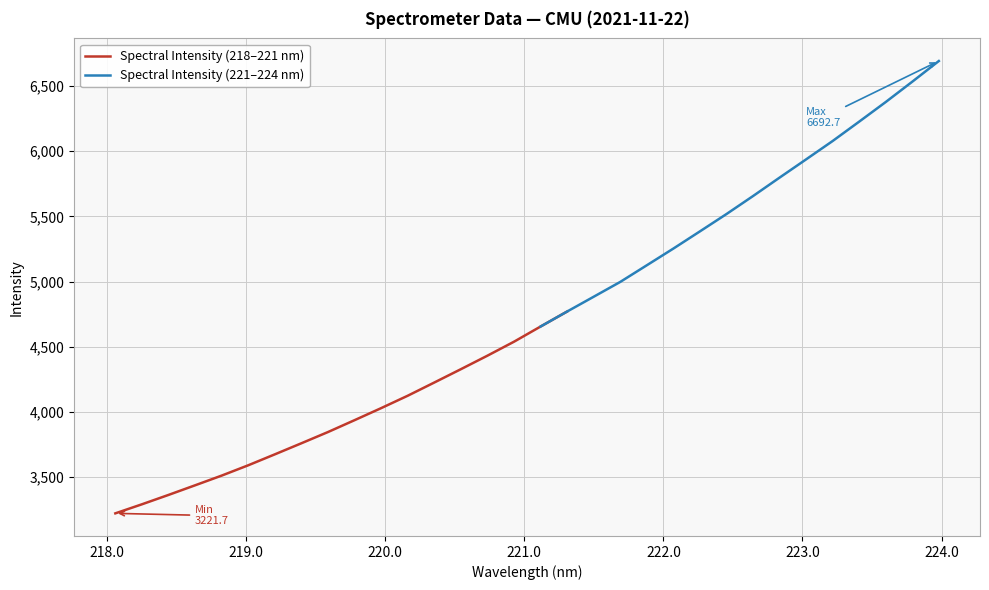

True or false: there are more than 2 points higher than both neighbors.

False